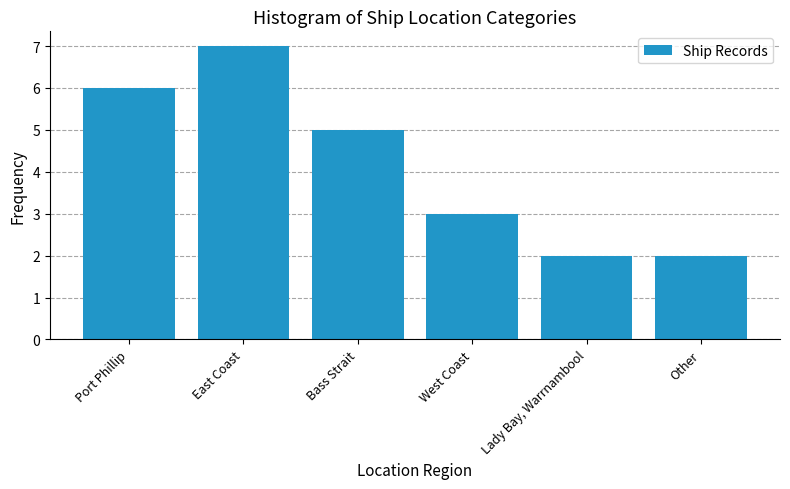

Reading left to right, what are all the values shown in this chart?

Port Phillip=6	East Coast=7	Bass Strait=5	West Coast=3	Lady Bay, Warrnambool=2	Other=2